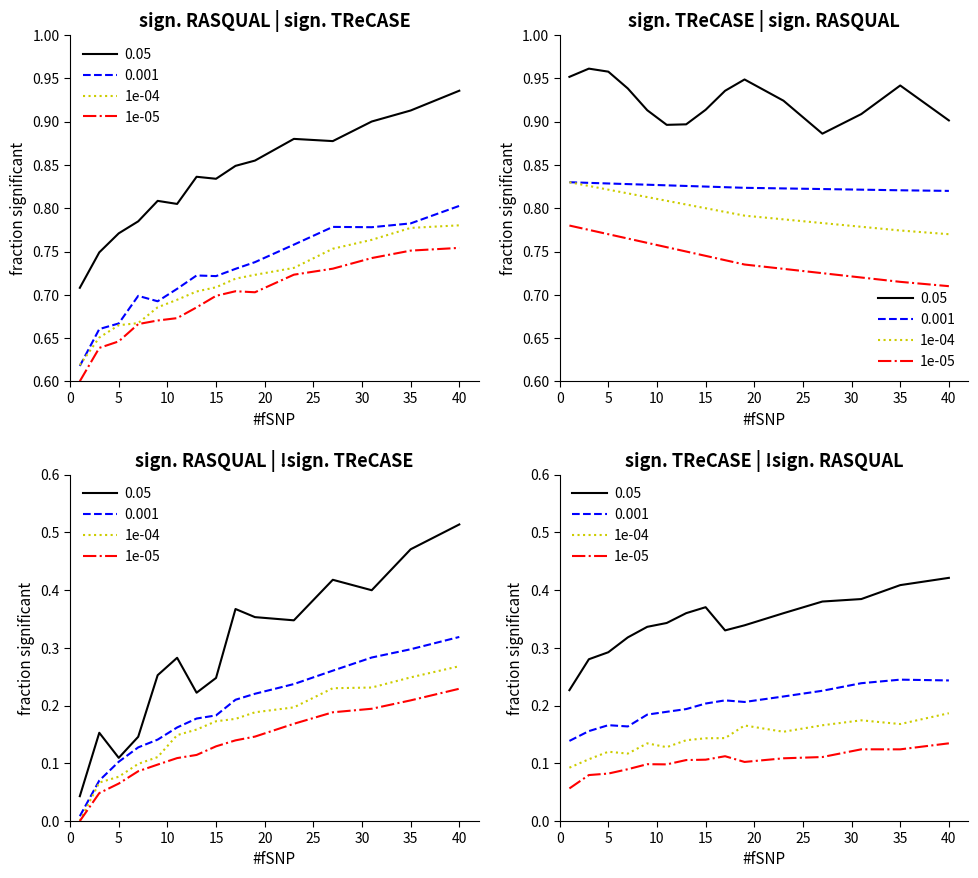

True or false: 1e-05 and 1e-04 cross at least once.

False